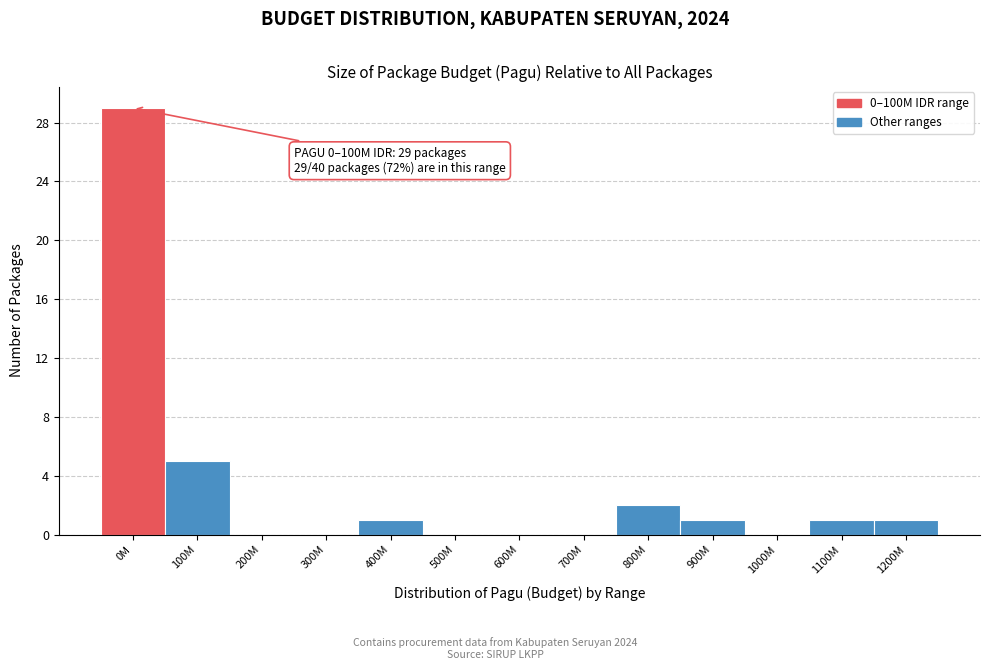

Reading right to left, list all the values displayed in this chart.

1200M=1	1100M=1	1000M=0	900M=1	800M=2	700M=0	600M=0	500M=0	400M=1	300M=0	200M=0	100M=5	0M=29